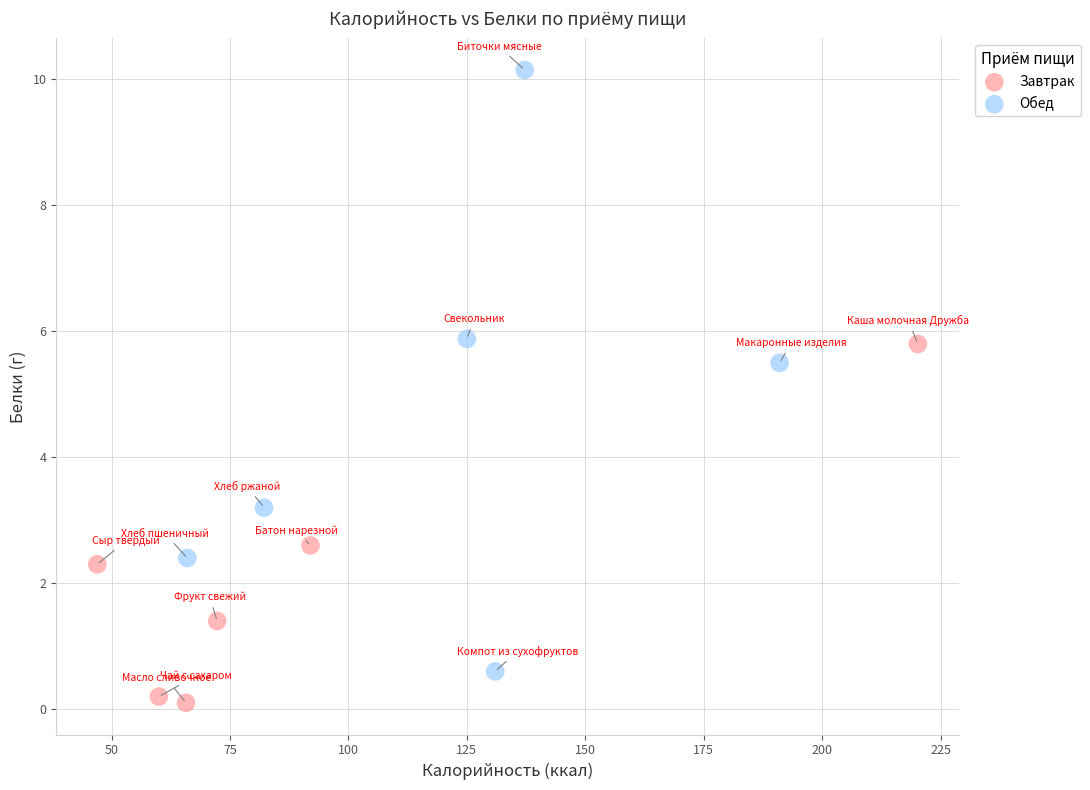

Which series reaches the maximum Y coordinate?

Обед